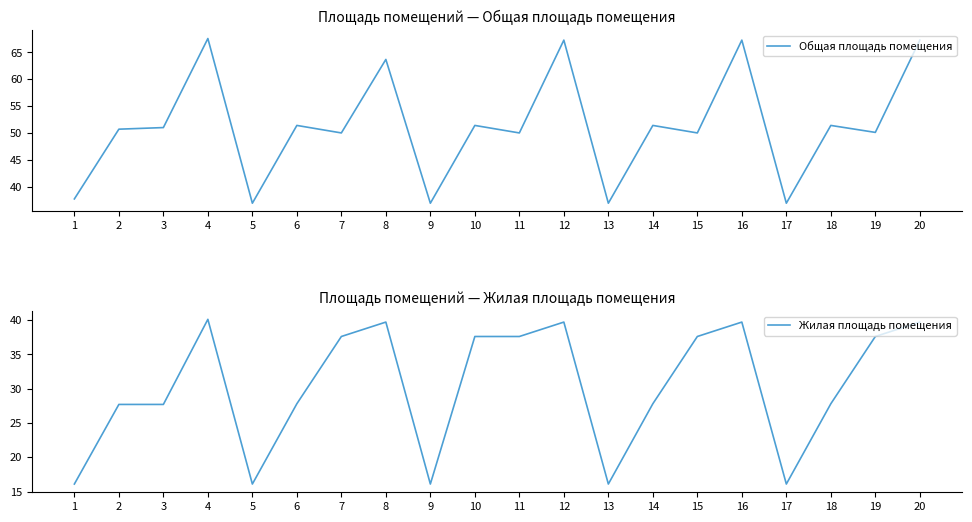

What is the value of the Жилая площадь помещения point at the 18th from the left?

27.8